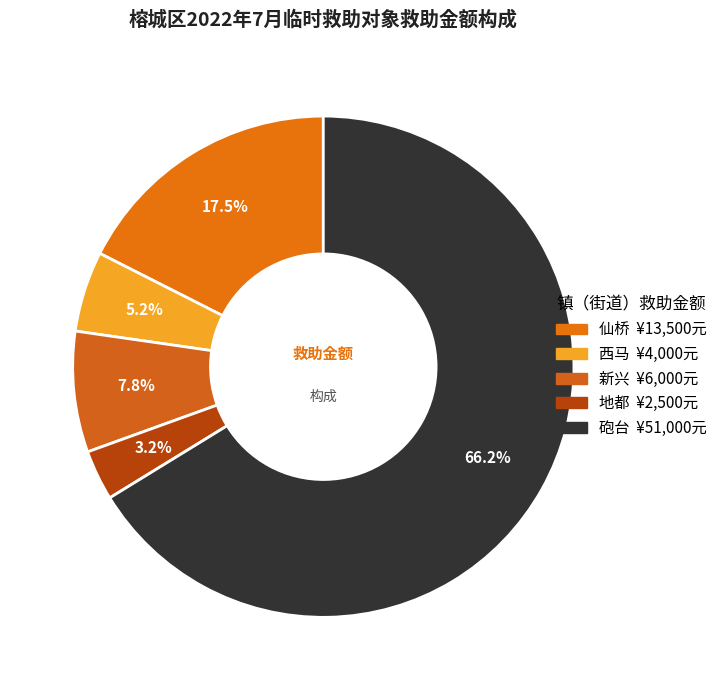

Is there a majority slice in this chart?

Yes